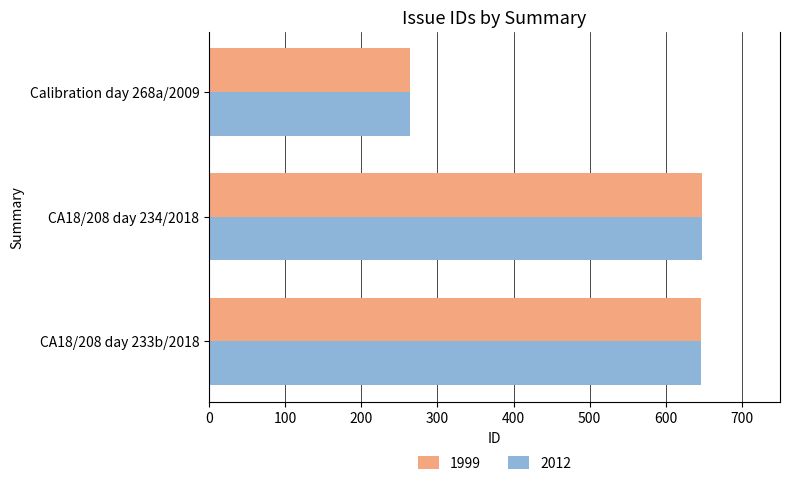

What value does the 2012 series have at CA18/208 day 234/2018?

647